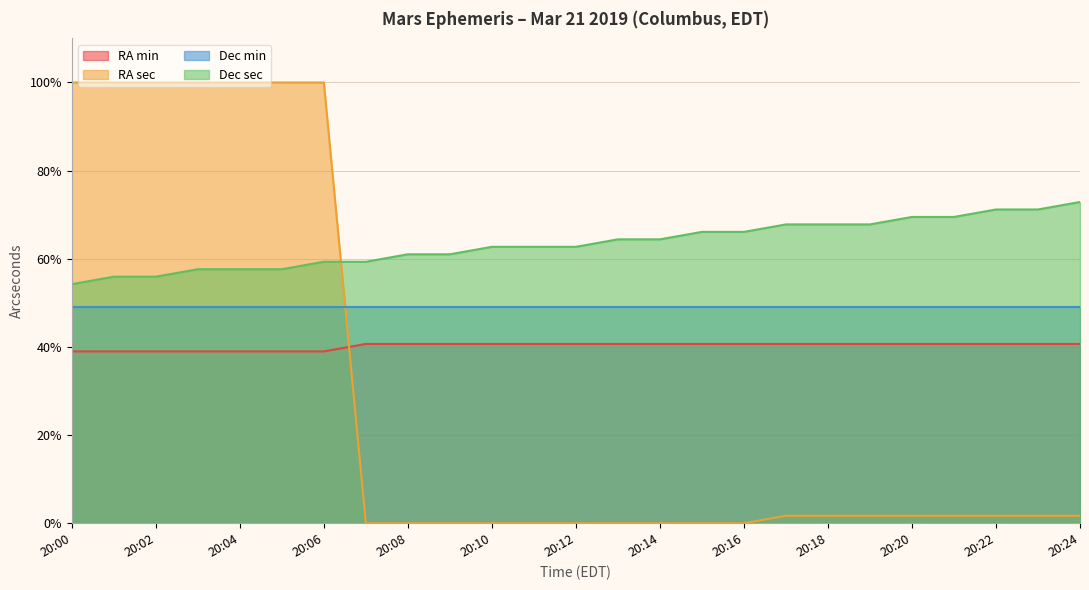

Is the value of Dec sec at 20:10 greater than the value of RA sec at 20:01?

No